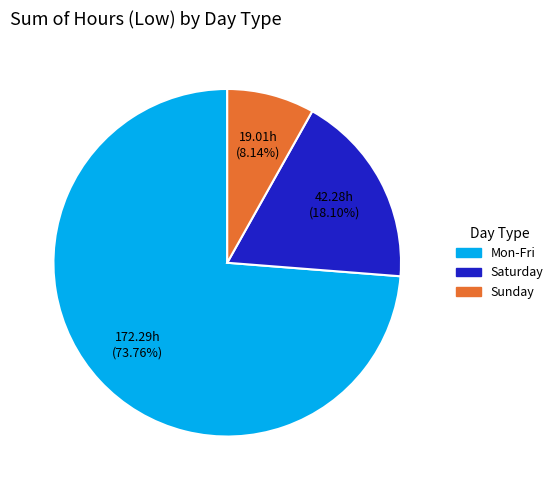

Is the sum of Mon-Fri and Saturday greater than half?

Yes